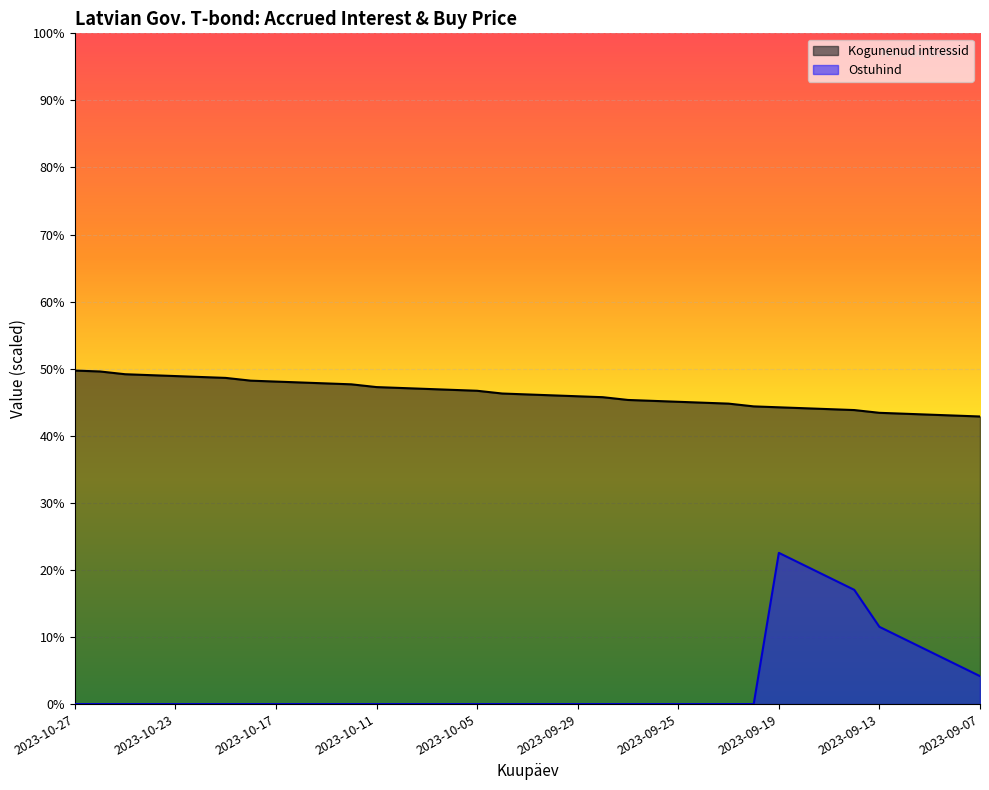

What is the ratio of the value at 2023-09-20 to the value at 2023-09-26?

1.0